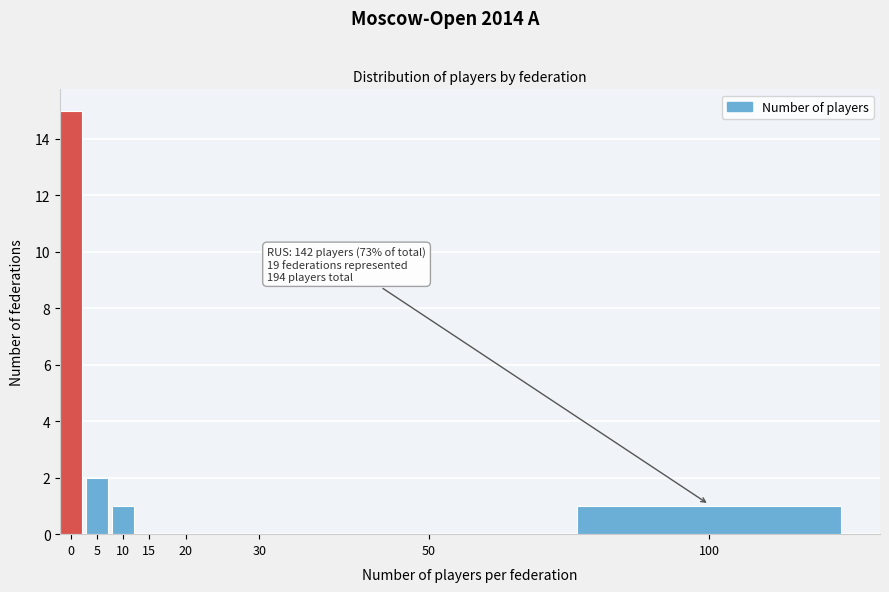

Reading right to left, list all the values displayed in this chart.

100=1	50=0	30=0	20=0	15=0	10=1	5=2	0=15